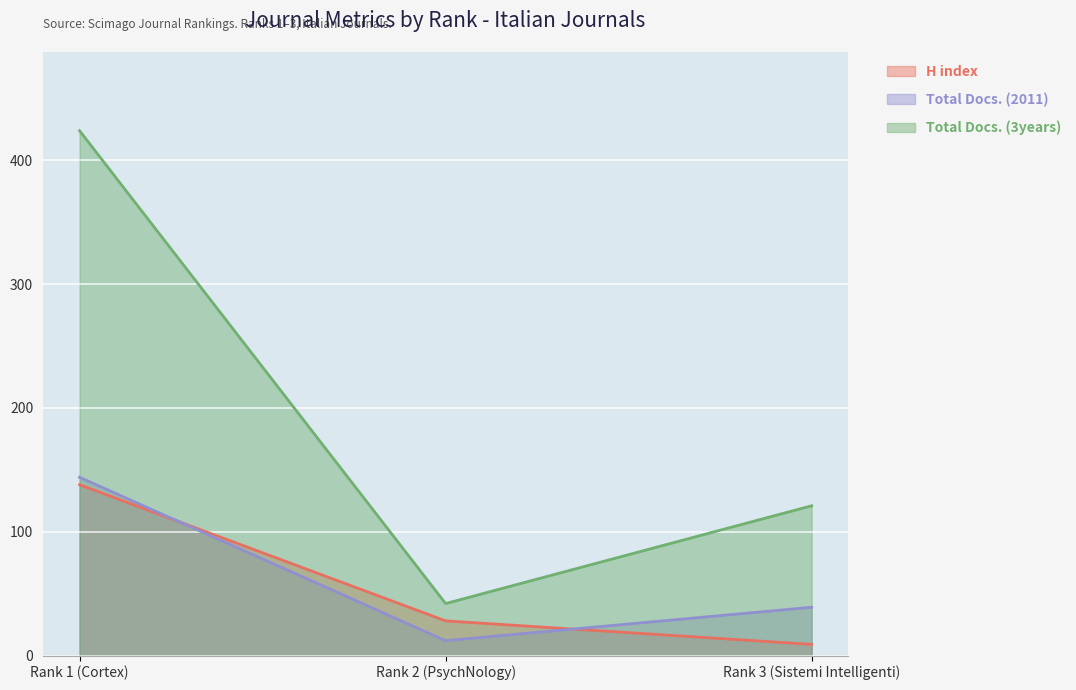

Is the value of H index at Rank 3 (Sistemi Intelligenti) greater than the value of Total Docs. (3years) at Rank 1 (Cortex)?

No